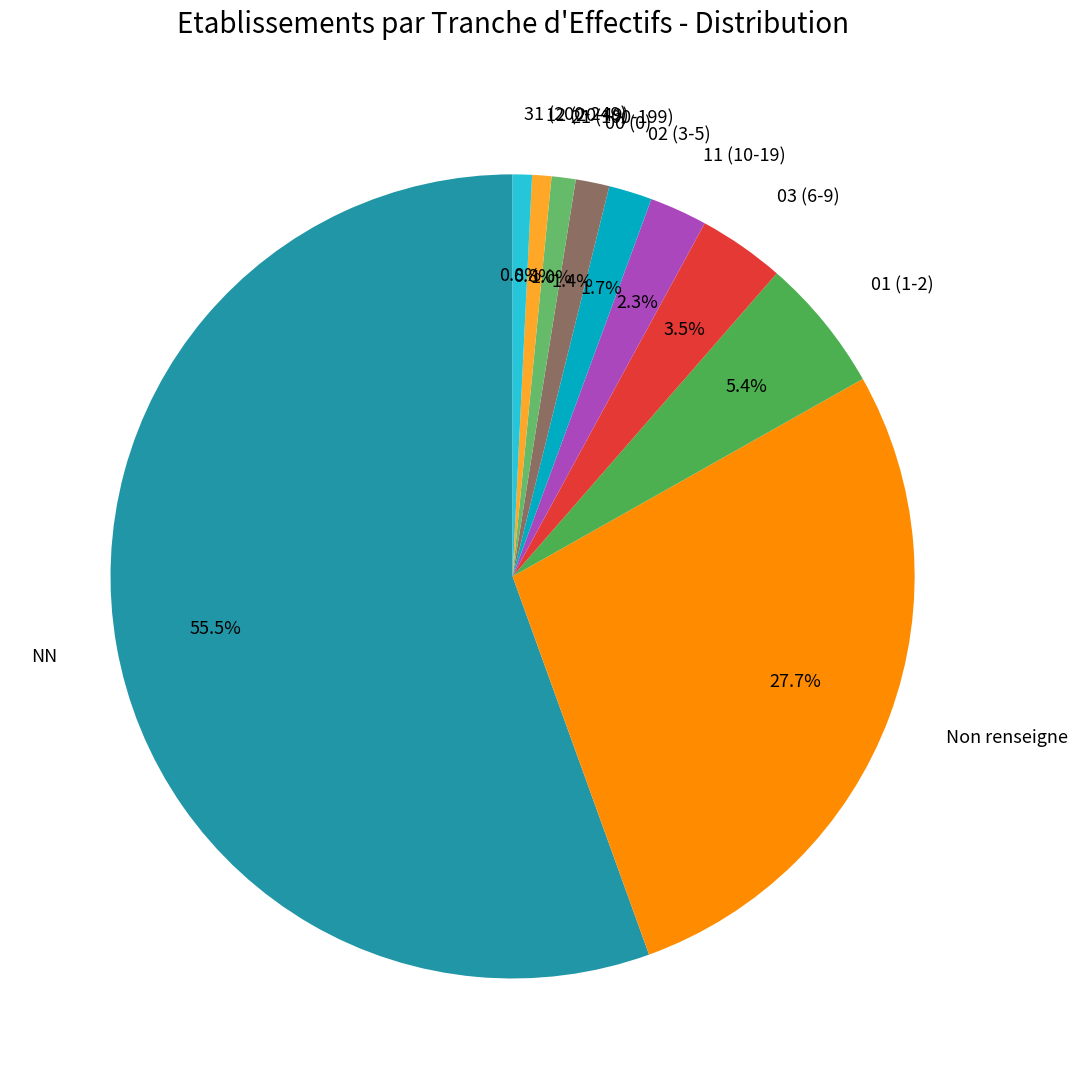

Which slice is the largest?

NN